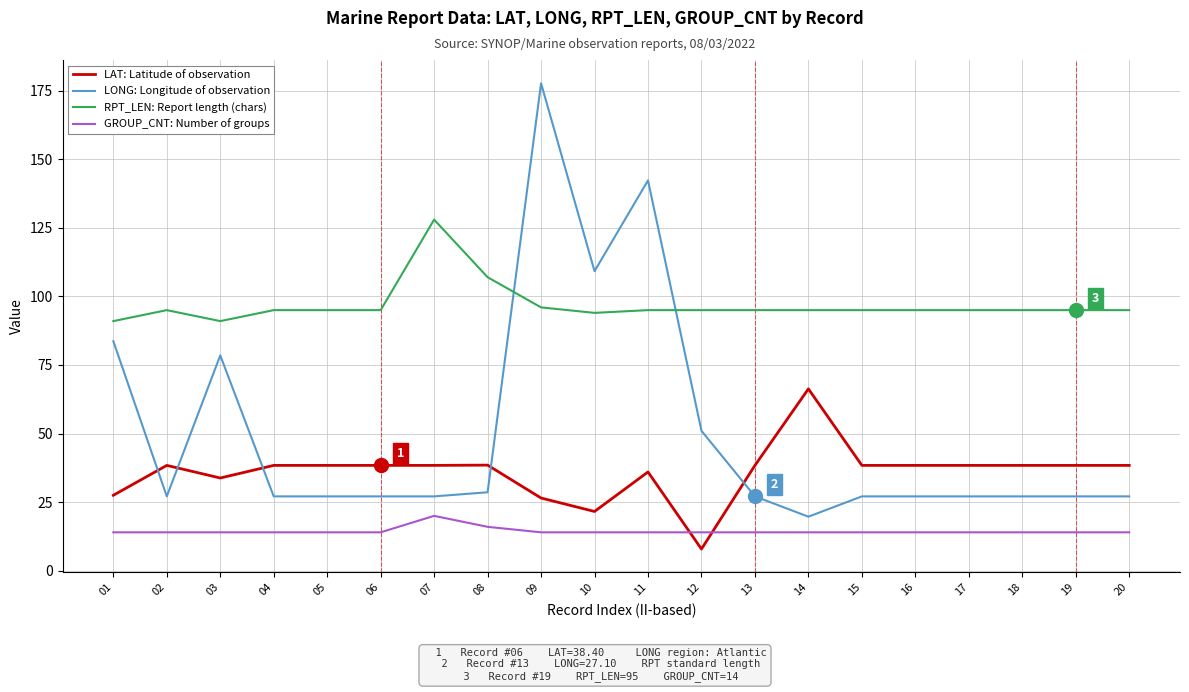

How many intersections are there between LAT: Latitude of observation and LONG: Longitude of observation?

5